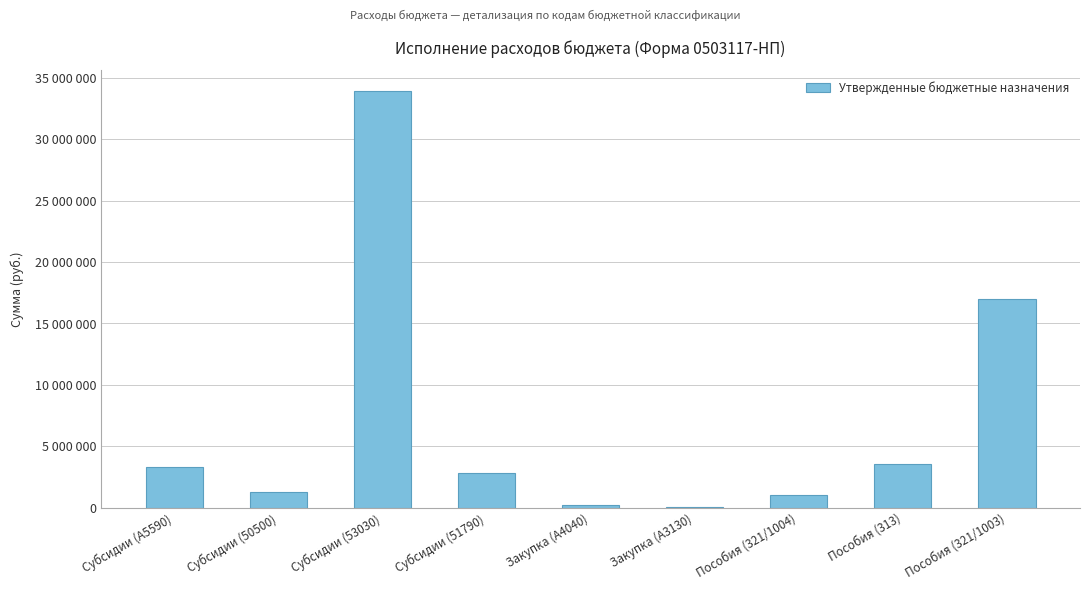

Which label corresponds to the largest value in the chart?

Субсидии (53030)